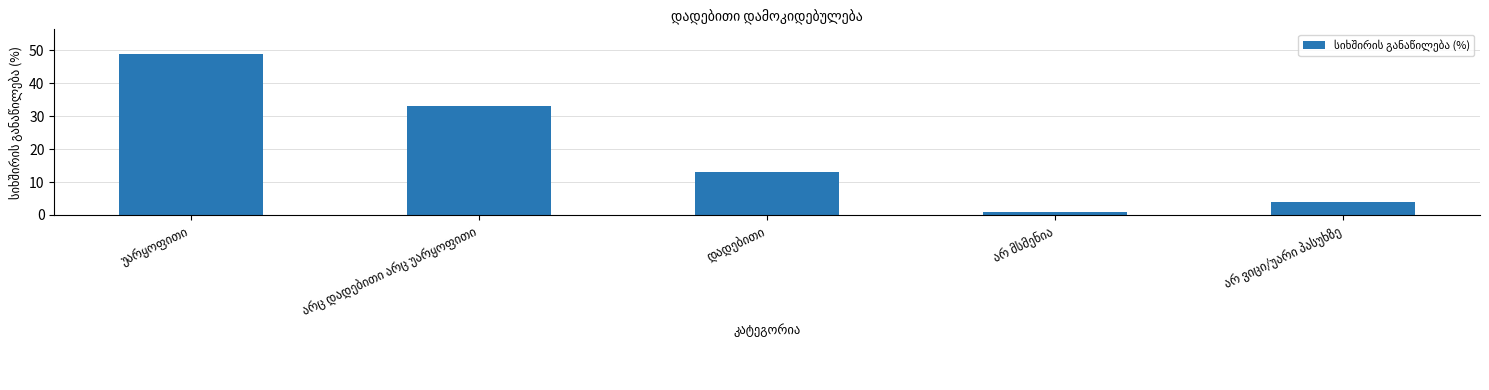

How many distinct data groups are displayed?

1